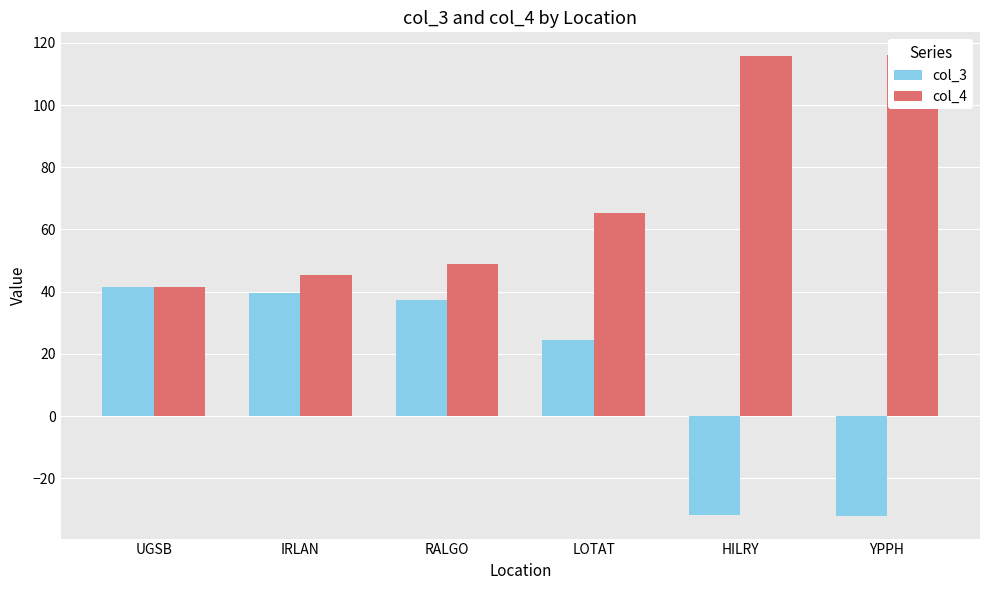

What is the lowest value of the col_4 series?

41.6